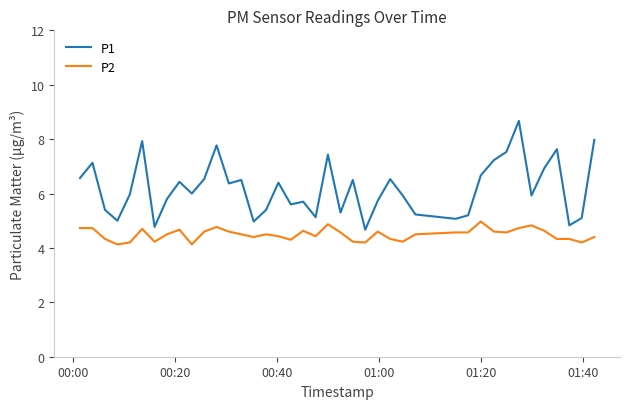

Which series has the largest total across all categories?

P1